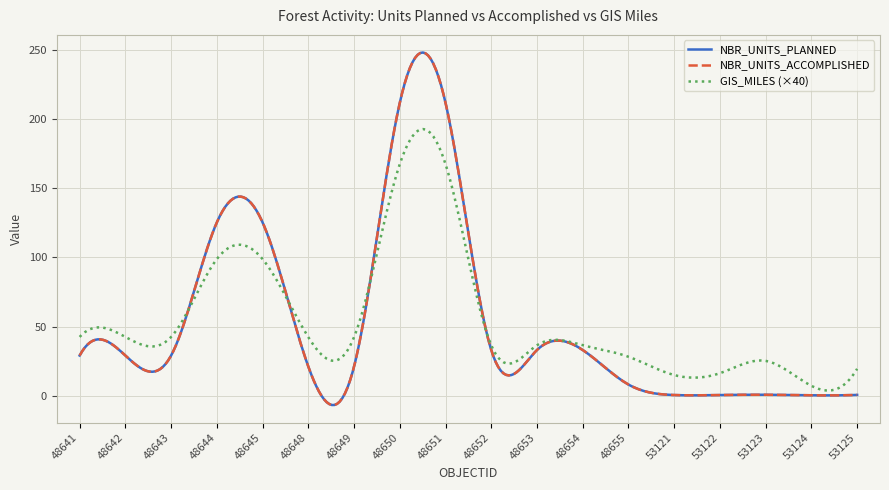

Is this an area chart (filled region under the line)?

No